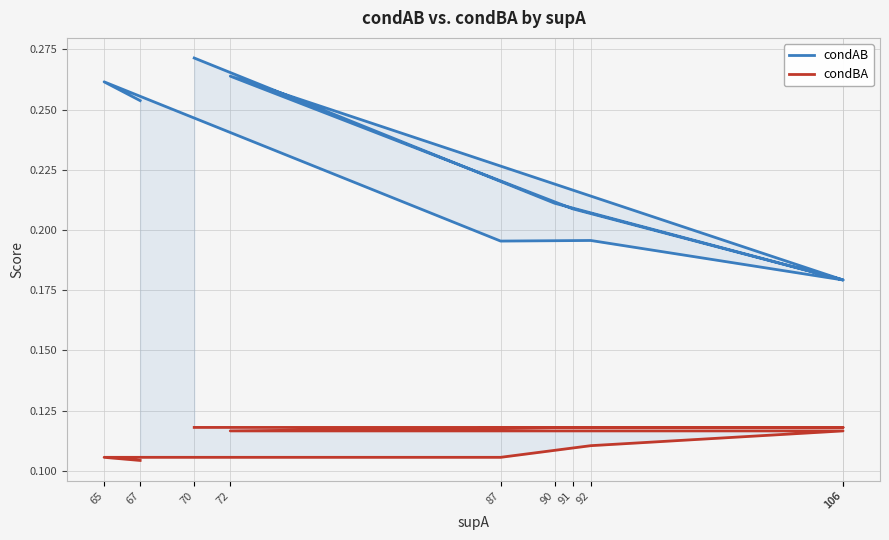

The condAB series shows 0.4 at 70. True or false?

False